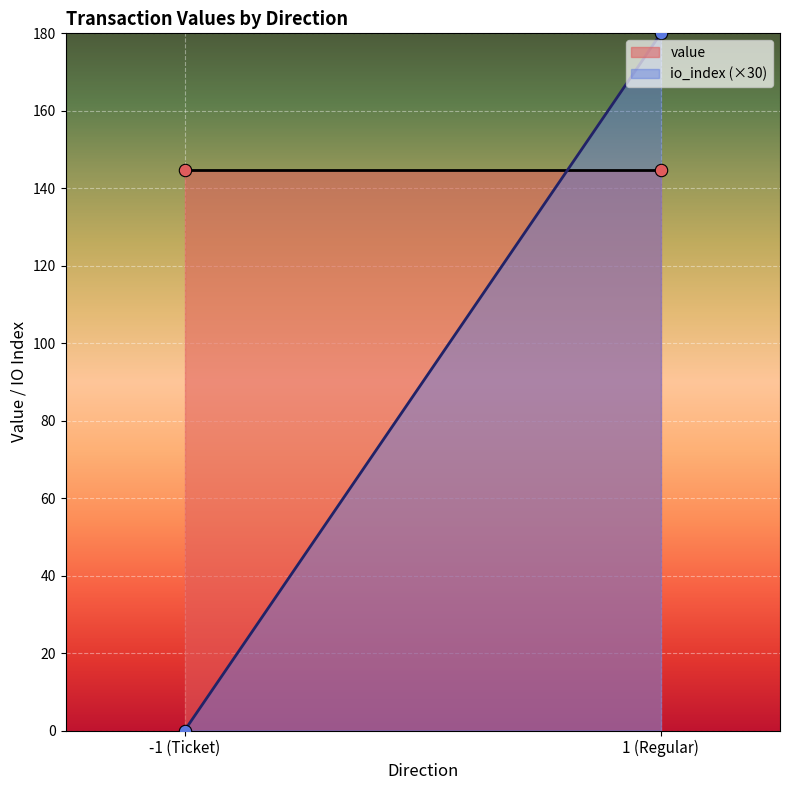

Which series contains the highest Y value?

value